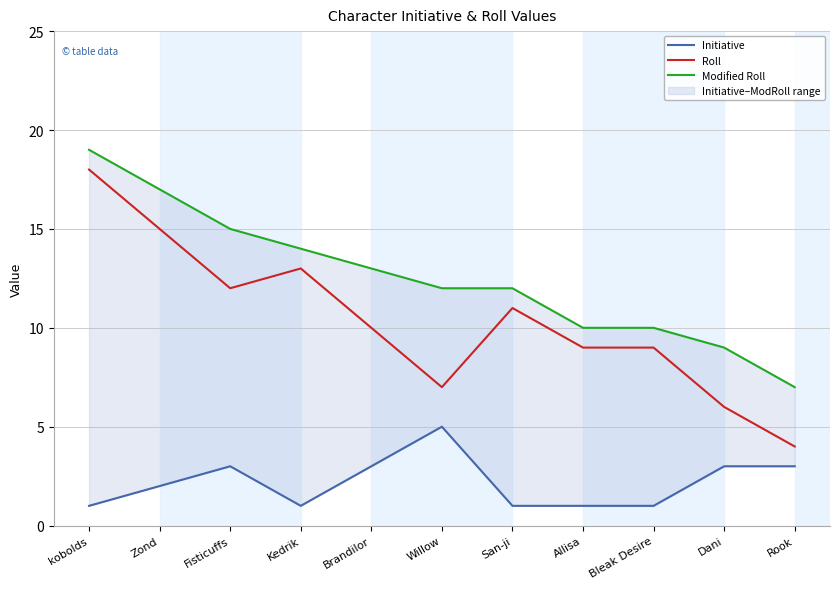

List the labels in order of Roll value, smallest first.

Rook, Dani, Willow, Allisa, Bleak Desire, Brandilor, San-ji, Fisticuffs, Kedrik, Zond, kobolds